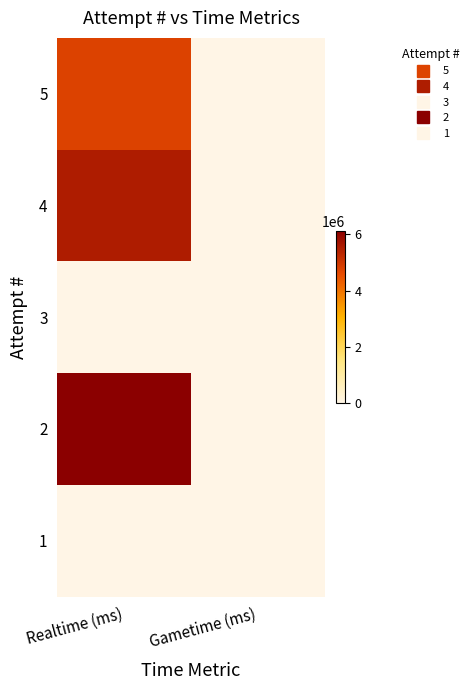

Count the number of data series in this chart.

5